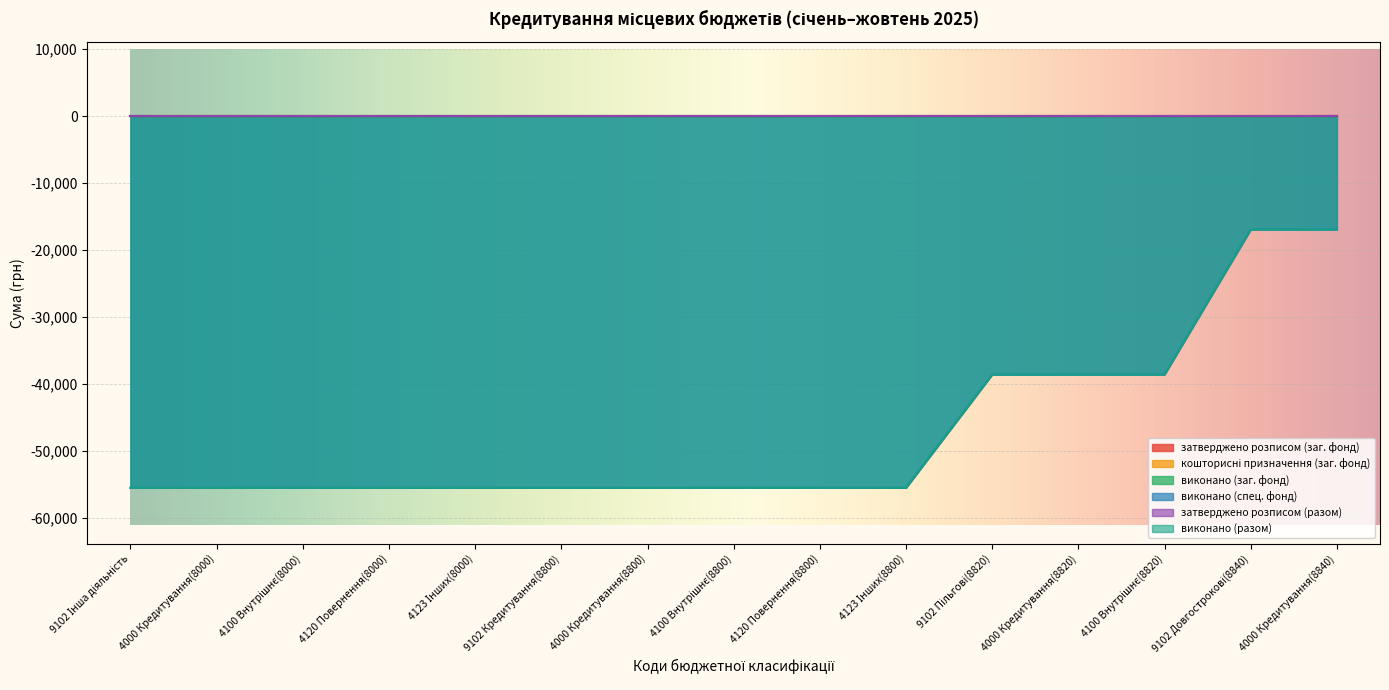

True or false: виконано (разом) has more than 1 points higher than both neighbors.

False